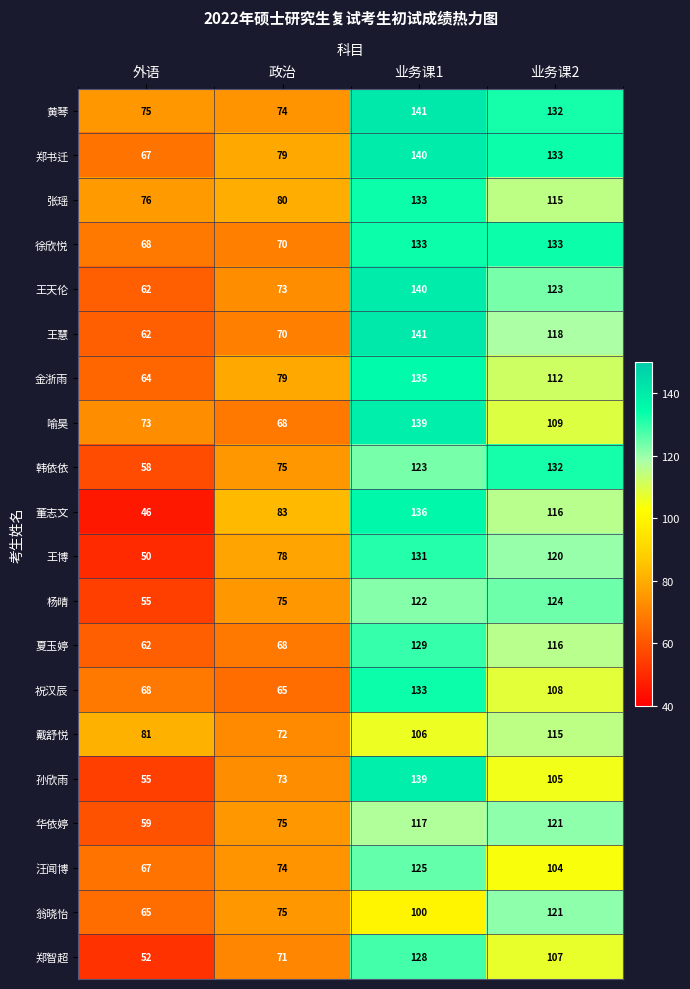

At which label is 戴舒悦 closest to 93?

外语